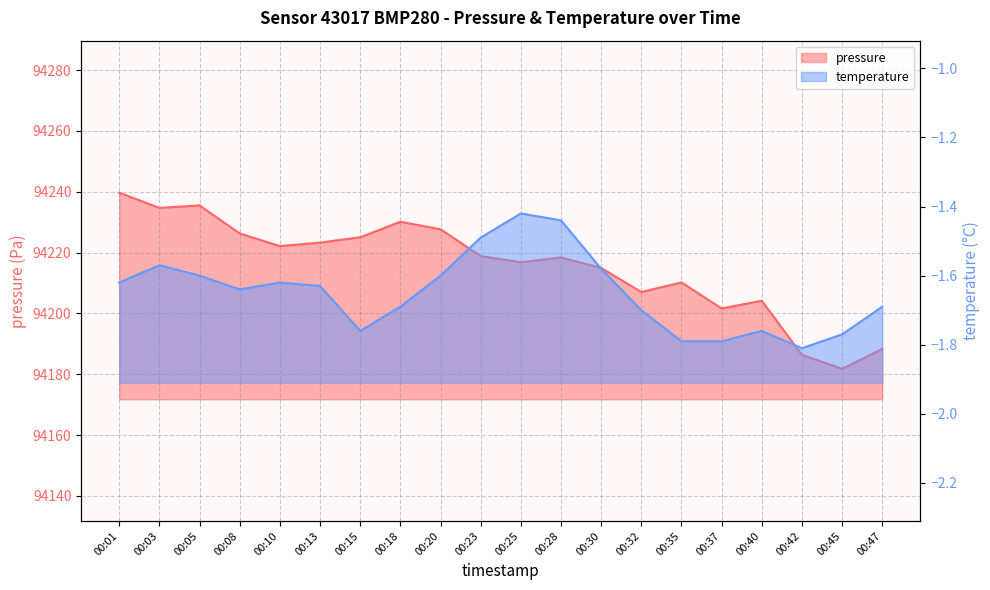

List the labels in order of pressure value, smallest first.

00:45, 00:42, 00:47, 00:37, 00:40, 00:32, 00:35, 00:30, 00:25, 00:28, 00:23, 00:10, 00:13, 00:15, 00:08, 00:20, 00:18, 00:03, 00:05, 00:01